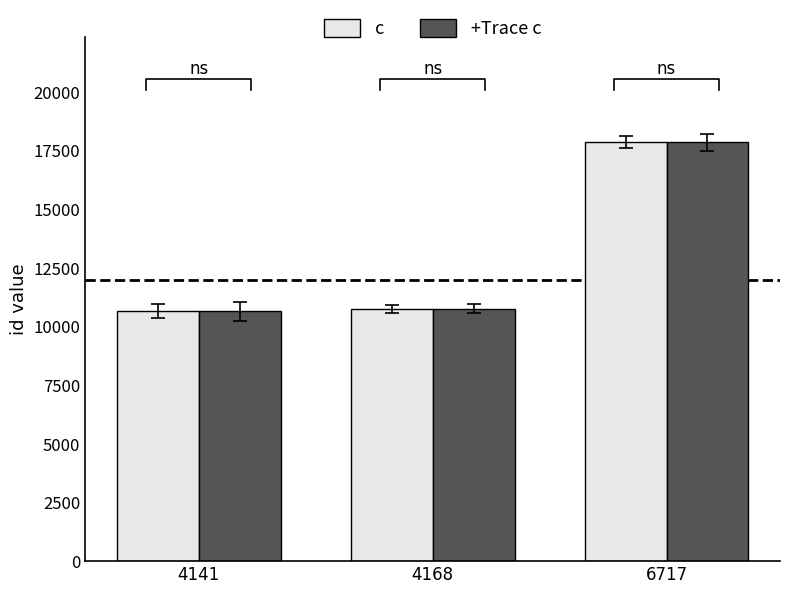

What is the approximate value of c at 6717, to the nearest 10?

17860